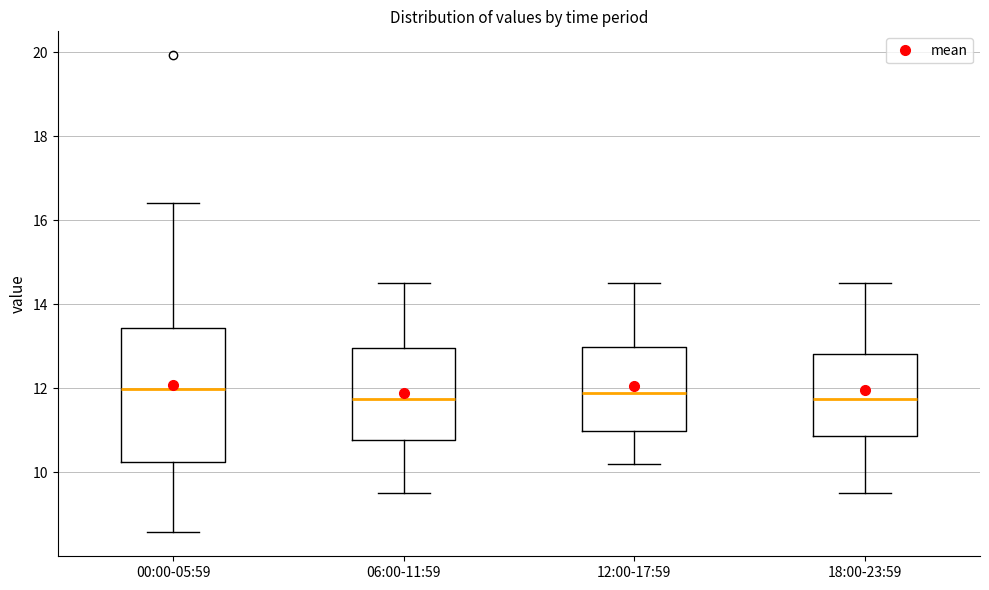

Reading left to right, transcribe this box plot: for each box, give where its median line is, the range the box spans, and where its two whiskers end, as read against the y-axis. The values are not printed on the chart, so give them approximately, as read against the axis.

00:00-05:59: median 12.0, box 10.2 to 13.4, whiskers 8.6 to 16.4
06:00-11:59: median 11.8, box 10.8 to 13.0, whiskers 9.6 to 14.6
12:00-17:59: median 12.0, box 11.0 to 13.0, whiskers 10.2 to 14.6
18:00-23:59: median 11.8, box 10.8 to 12.8, whiskers 9.6 to 14.6